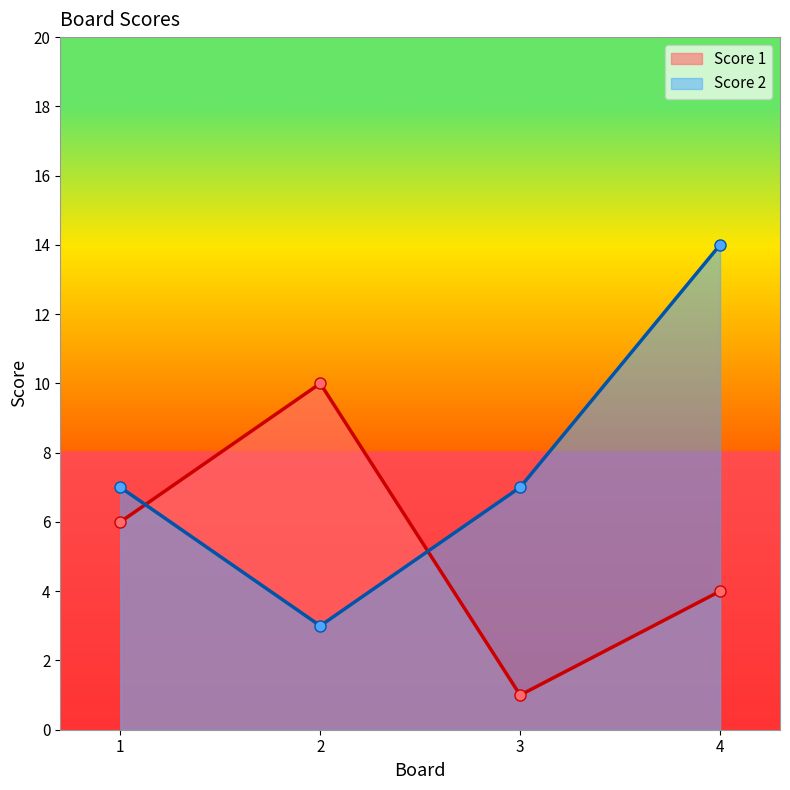

In Score 1, how many points are lower than both neighbors (excluding endpoints)?

1